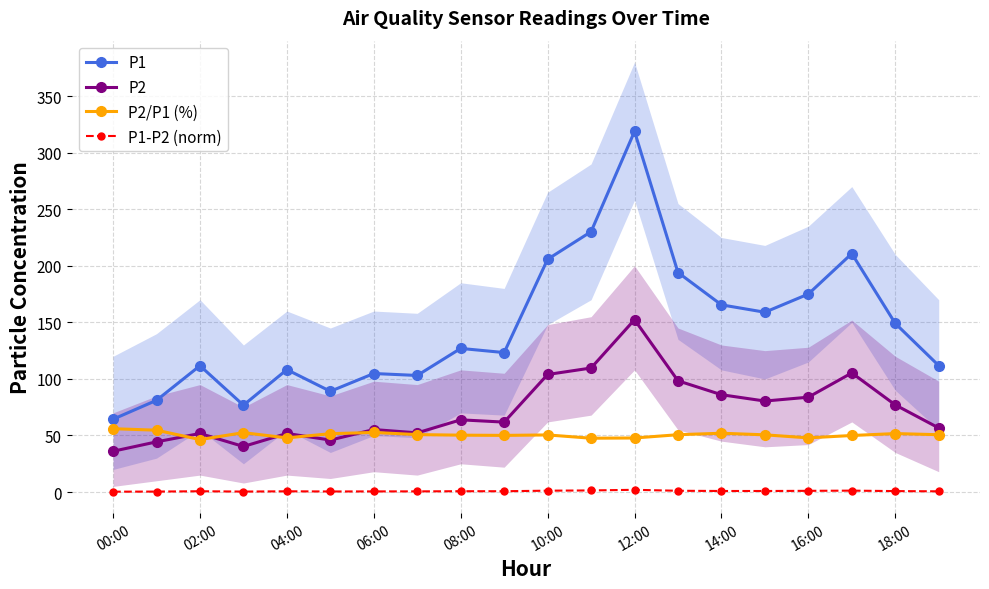

How many data points in P2 are above 63?

10